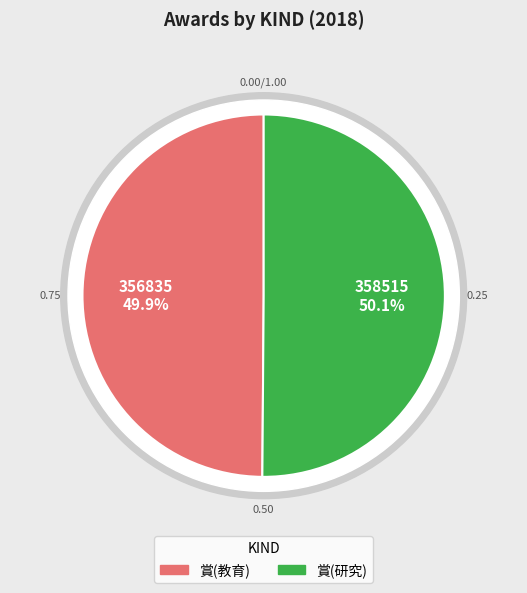

To the nearest percent, what portion does 賞(研究) represent?

50%